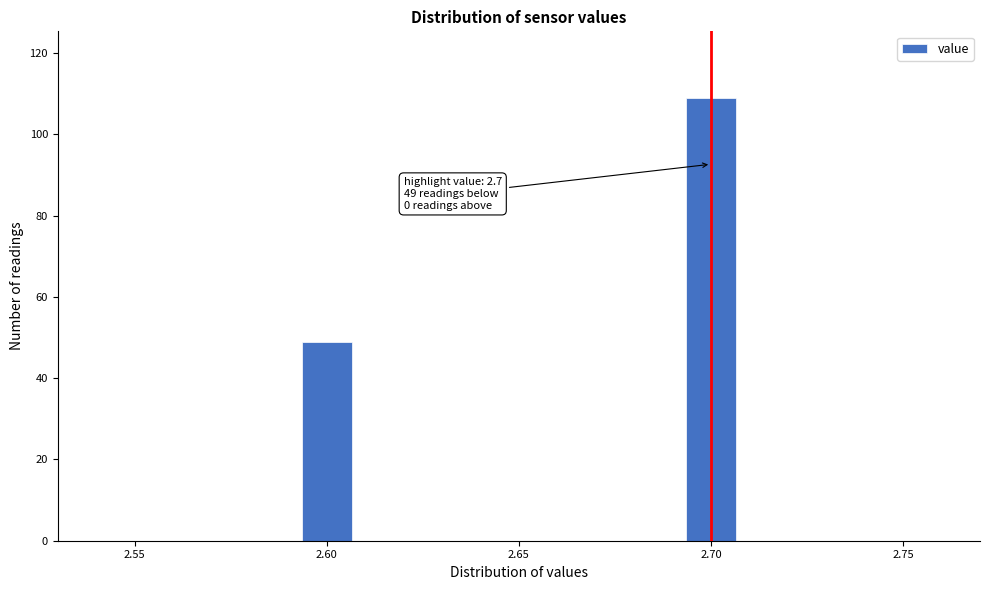

Read against the x-axis, roughly where is the centre of the tallest bar?

2.700